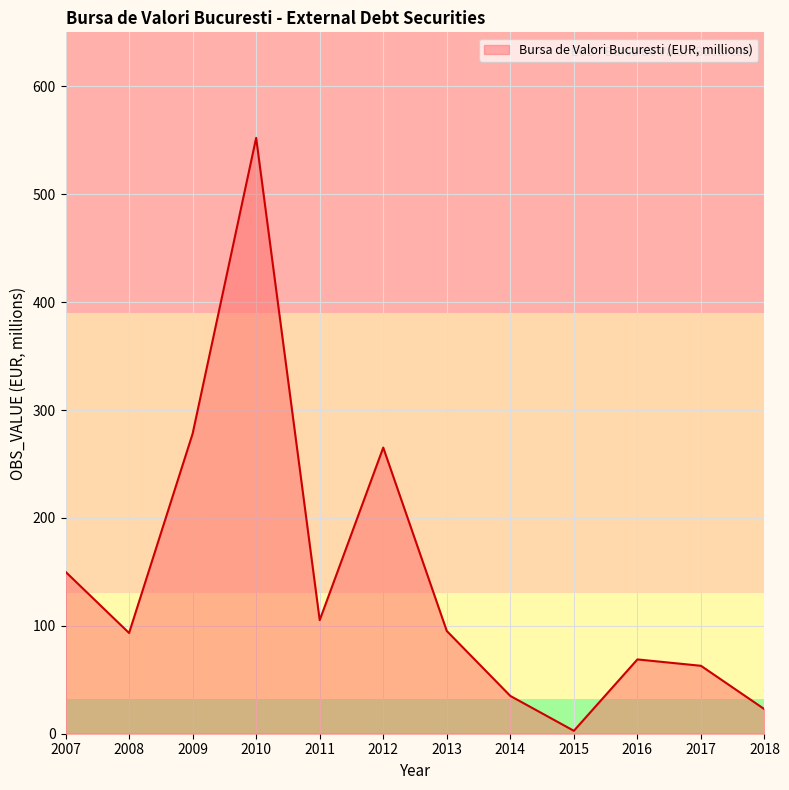

What is the difference between the maximum and minimum values?

549.5